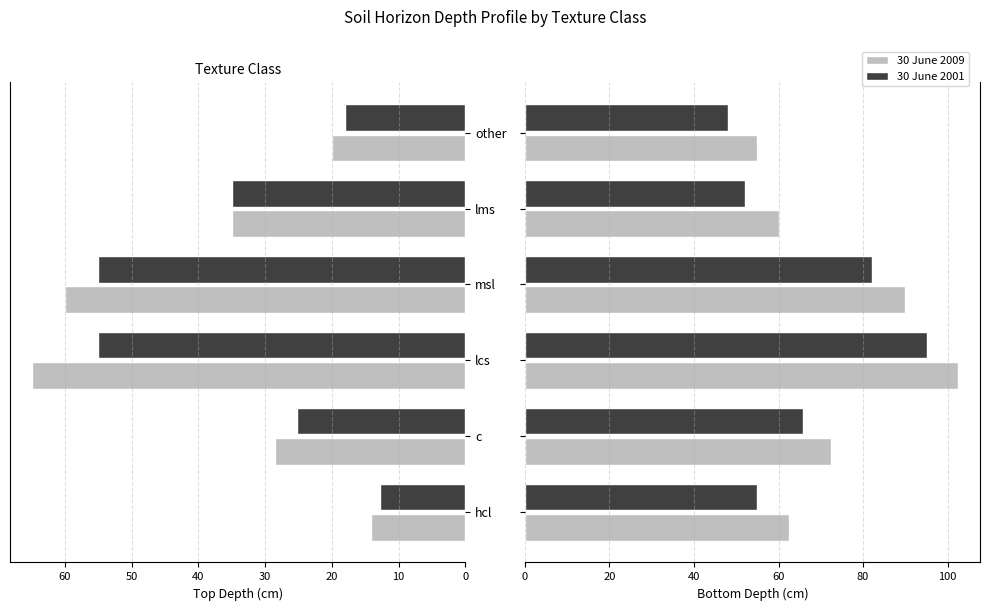

How many bars are there in each group?

2